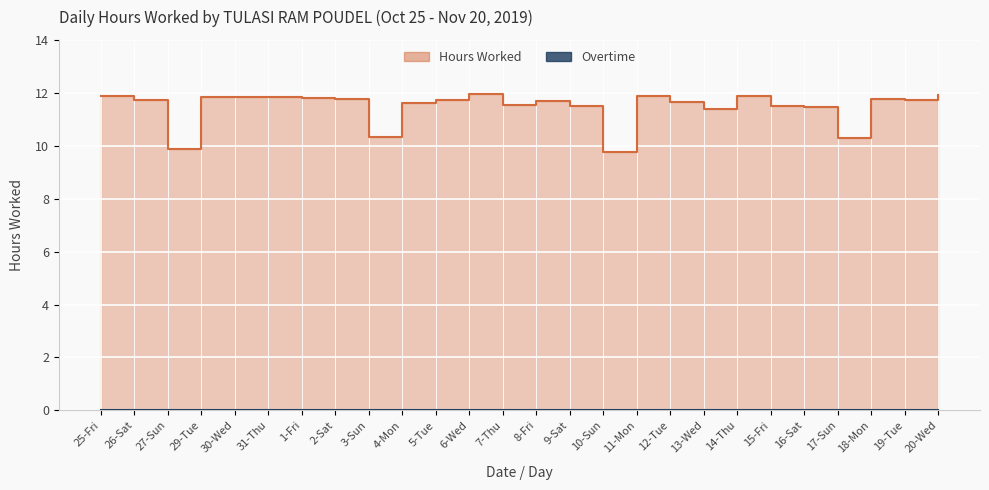

What position from the right is 11-Mon?

10